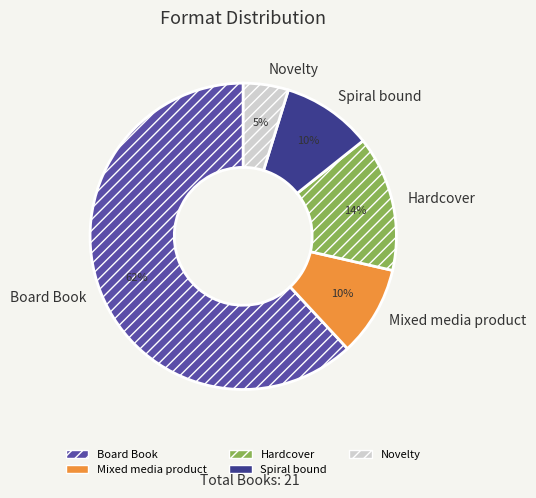

To the nearest percent, what is the average slice percentage?

20%